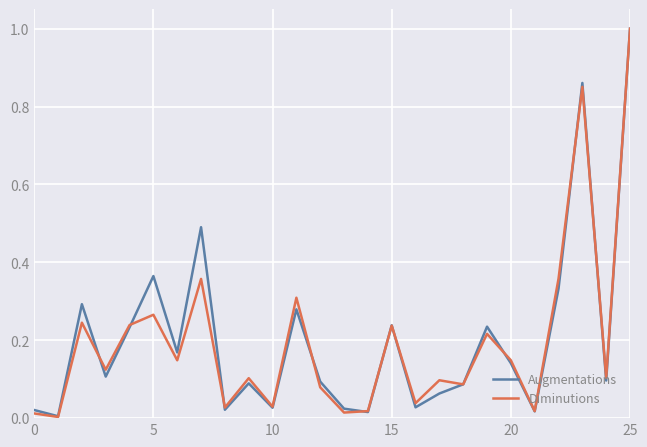

Is this an area chart (filled region under the line)?

No